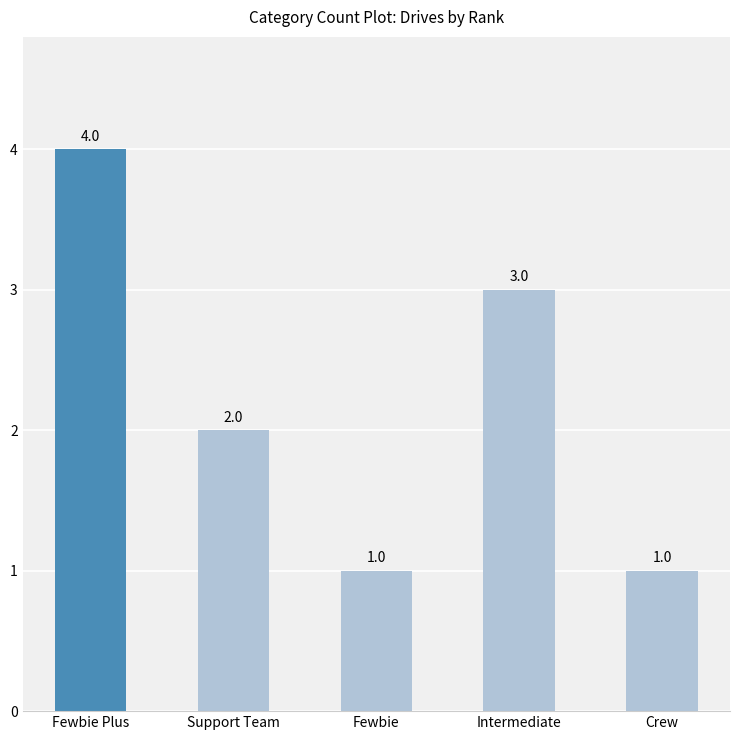

The value at Crew is 2. True or false?

False